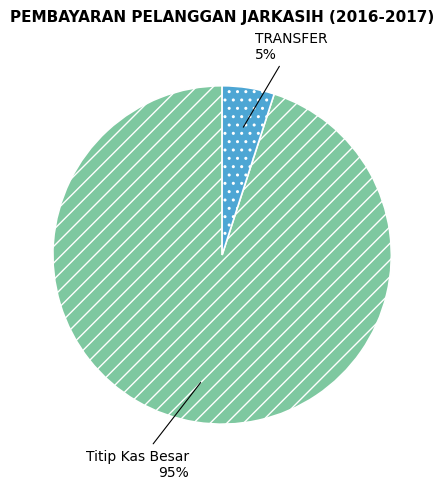

Does any single category account for the majority?

Yes